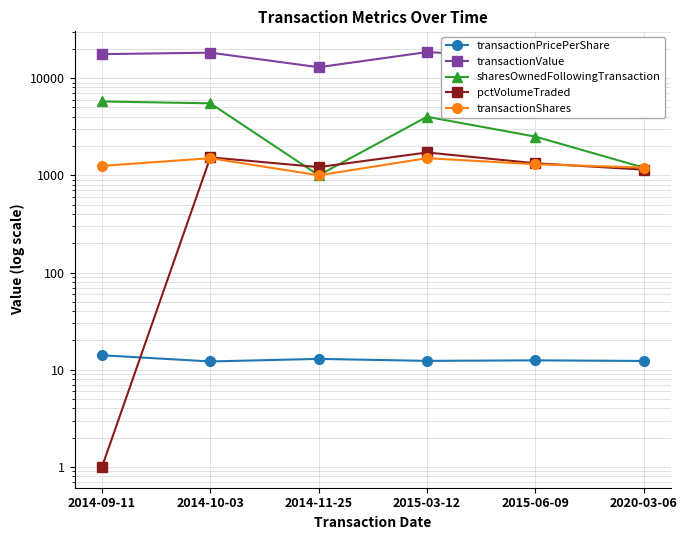

At which label does sharesOwnedFollowingTransaction first exceed 4000?

2014-09-11